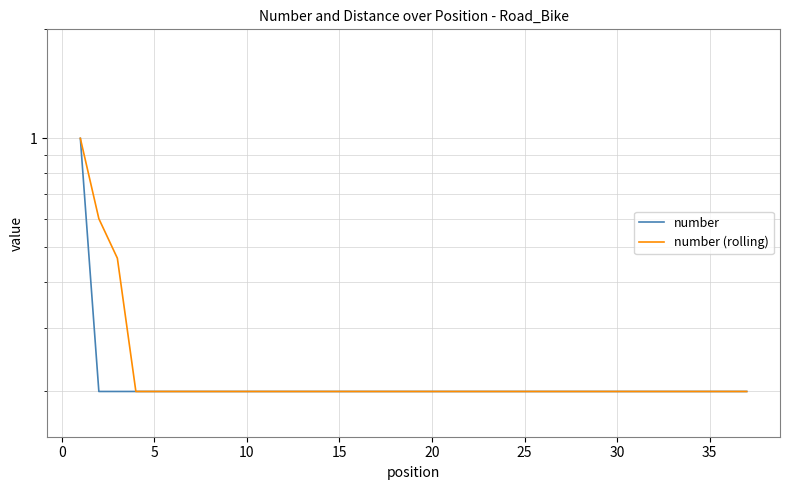

Which series has the widest spread of values?

number